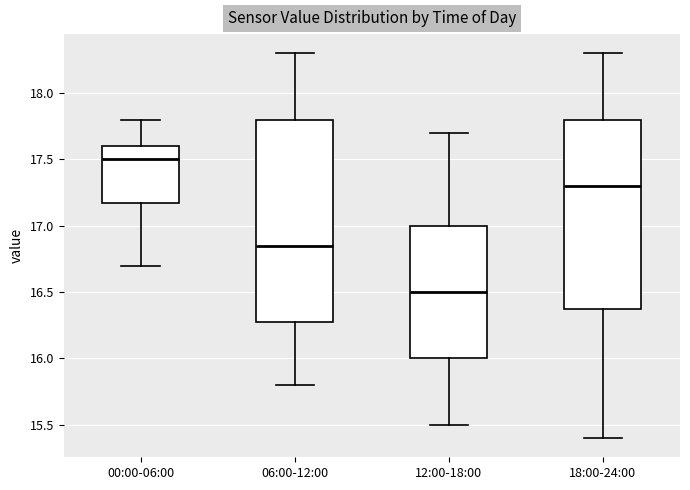

Which box's median line is the lowest?

12:00-18:00